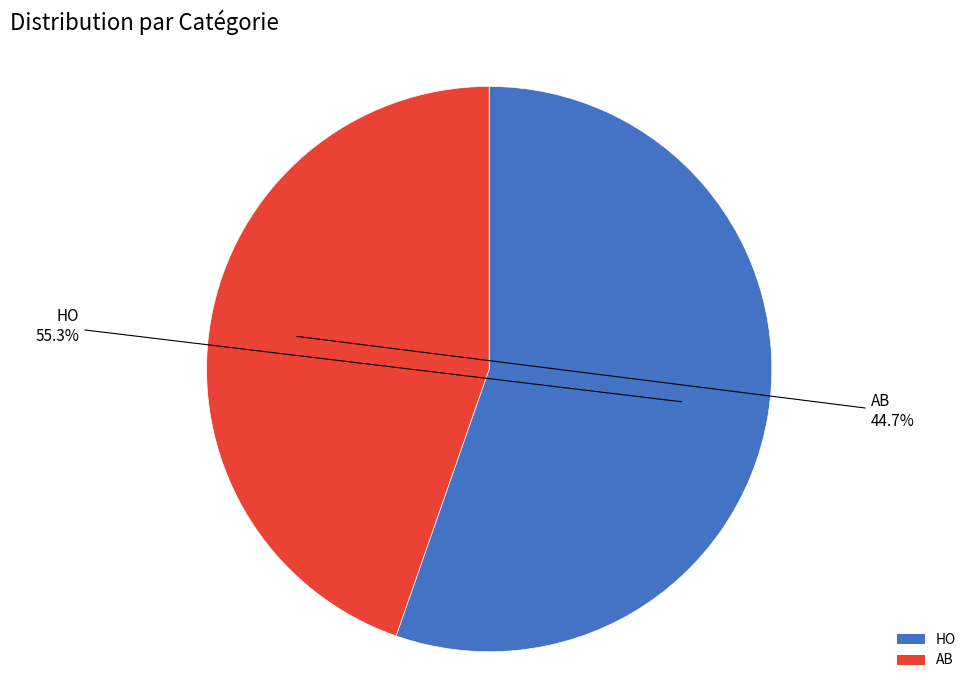

Which slice is the largest?

HO